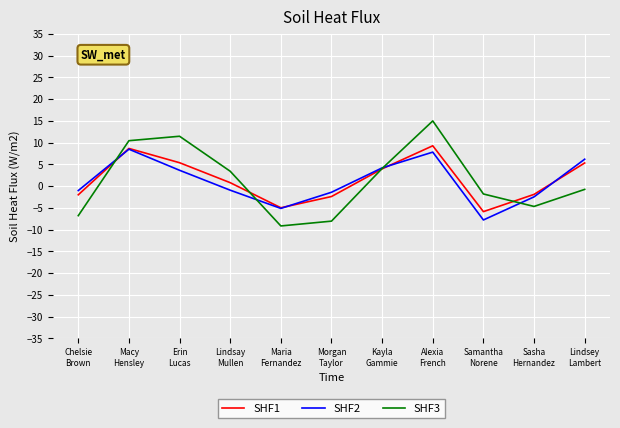

What is the difference between the maximum and minimum values in the SHF2 series?

16.3